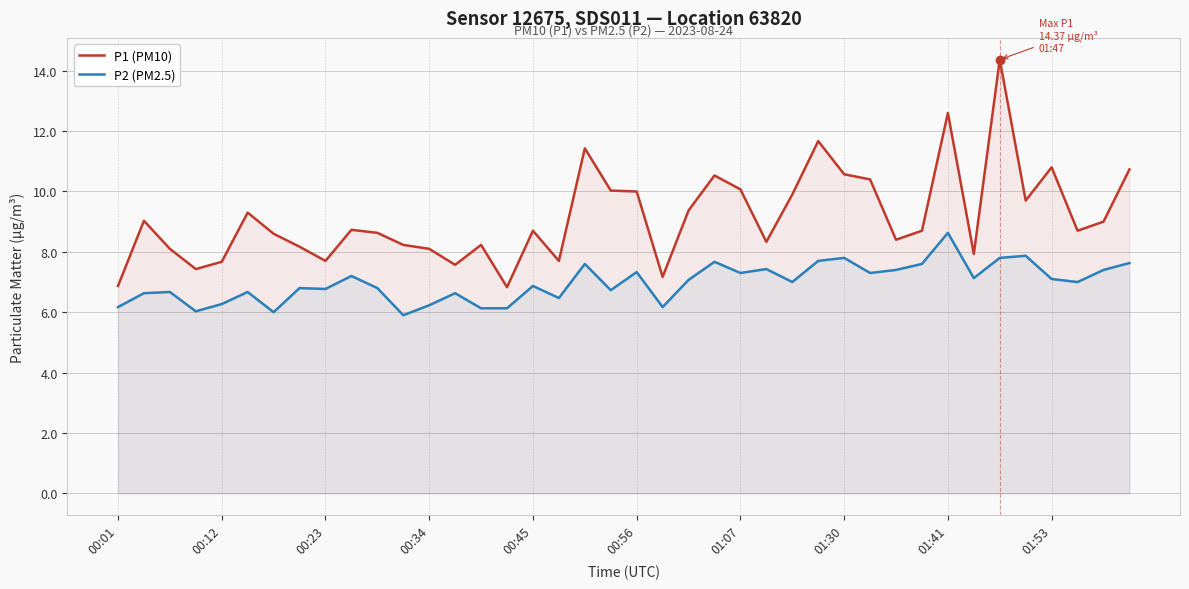

True or false: P2 (PM2.5) and P1 (PM10) intersect in this chart.

False